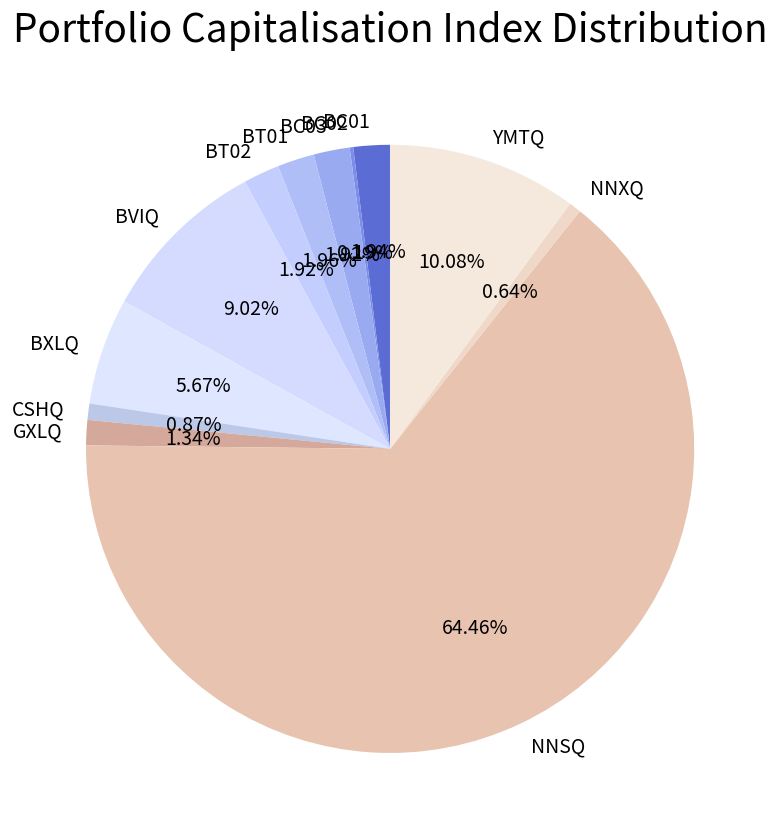

Does NNSQ represent more than half of the total?

Yes